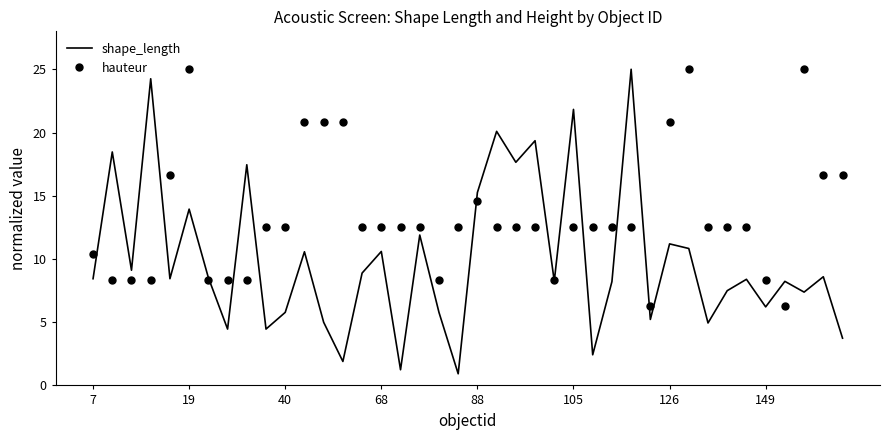

List the series in order of their overall mean, highest first.

hauteur, shape_length